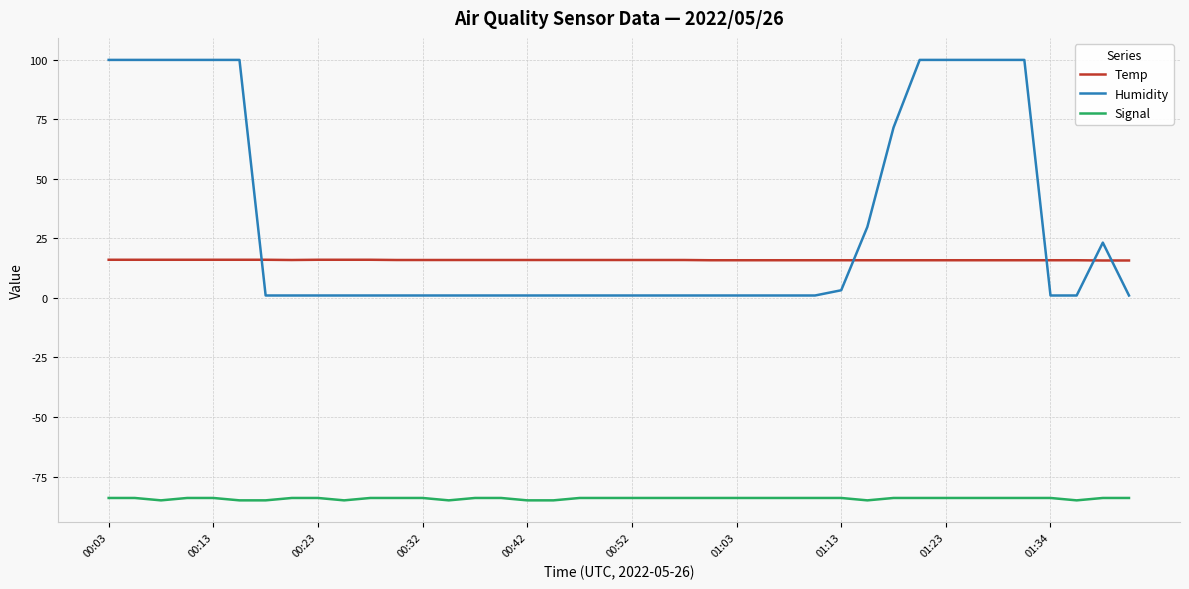

What is the sum of all Signal values?

-3369.0